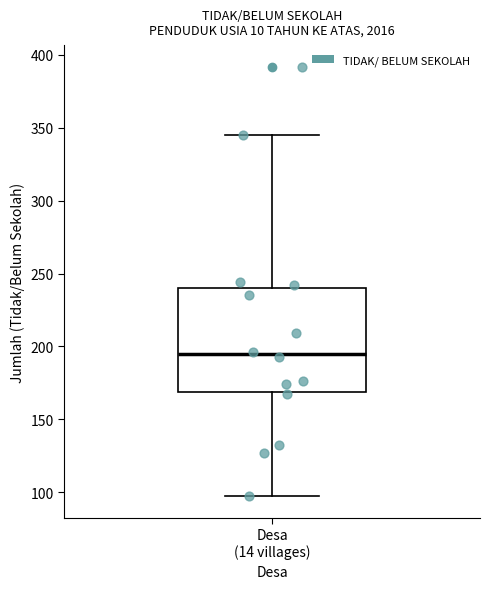

Read this box plot against the y-axis: the position of the median line, the range covered by the box, and the ends of both whiskers. The values are not printed on the chart, so give them approximately, as read against the axis.

median 195, box 170 to 240, whiskers 95 to 345